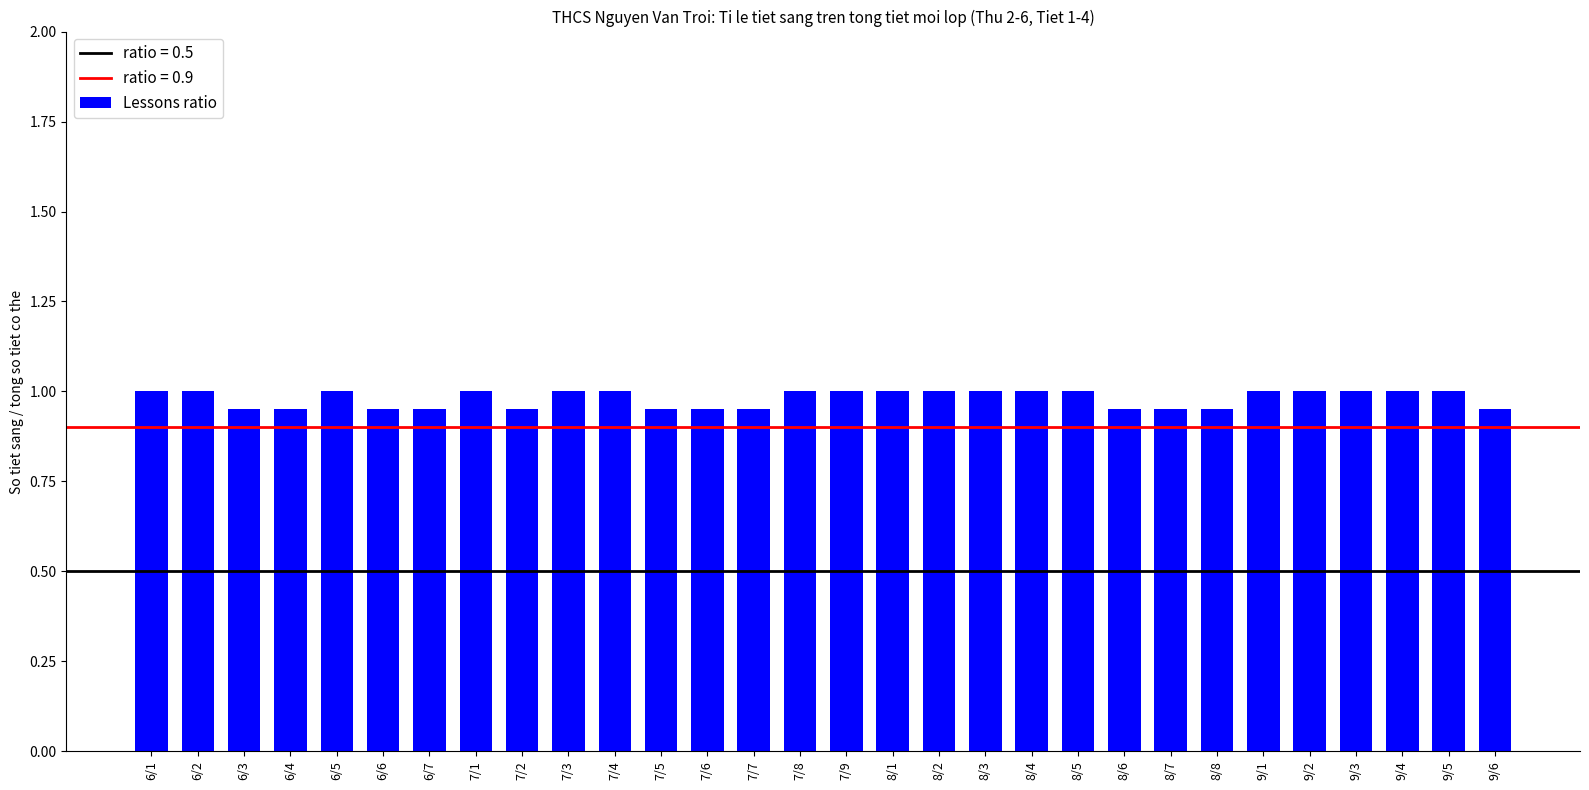

What is the sum of all values?

29.4